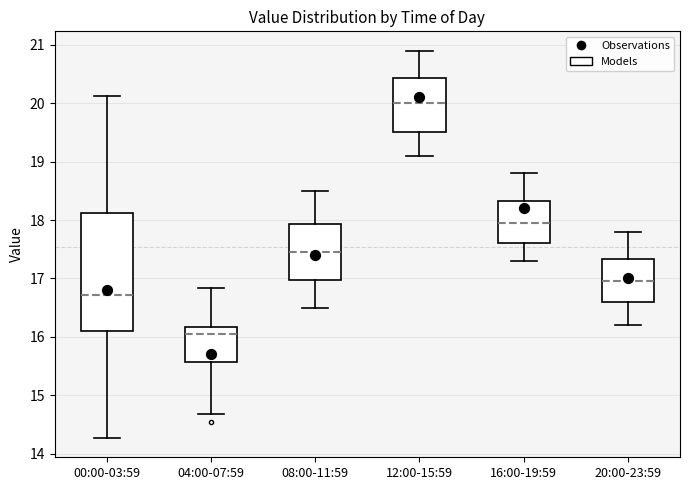

Which box has the highest median line?

12:00-15:59